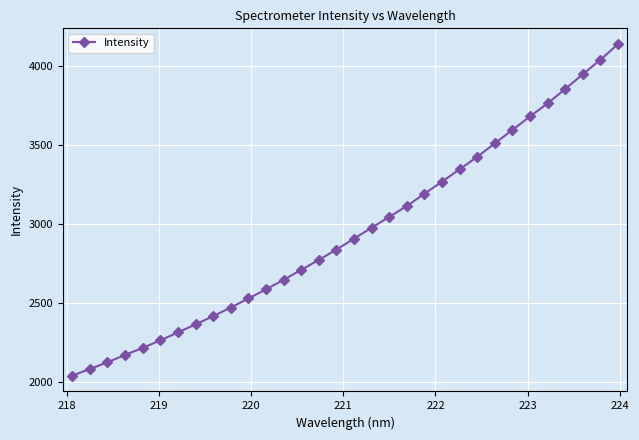

What is the difference between the maximum and second lowest values?

2057.9